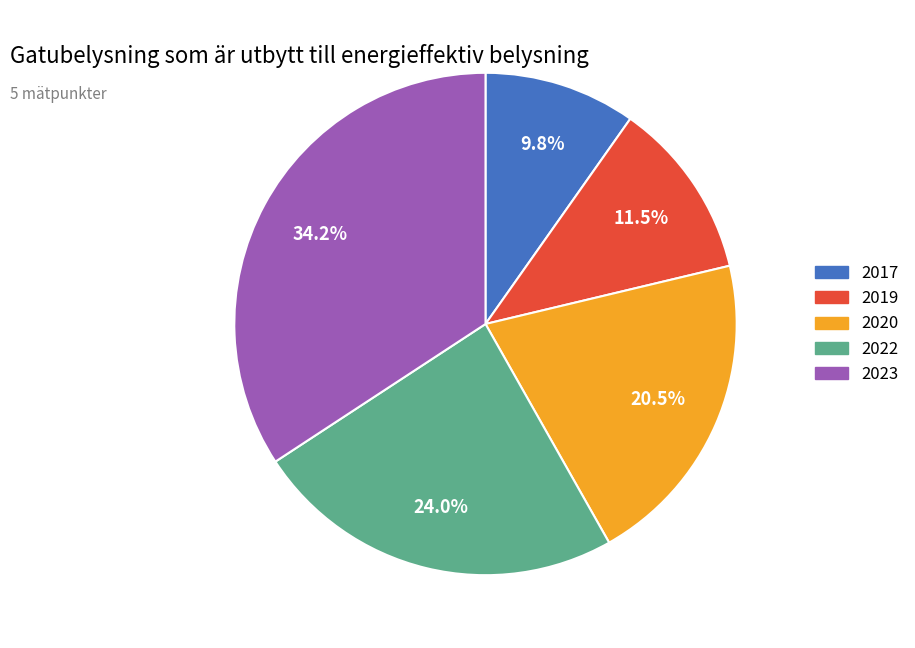

Rank the categories by value from highest to lowest.

2023, 2022, 2020, 2019, 2017